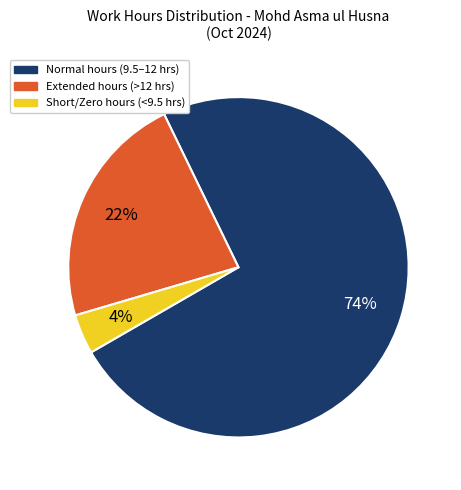

Combined, do Normal hours (9.5–12 hrs) and Extended hours (>12 hrs) account for over 50%?

Yes